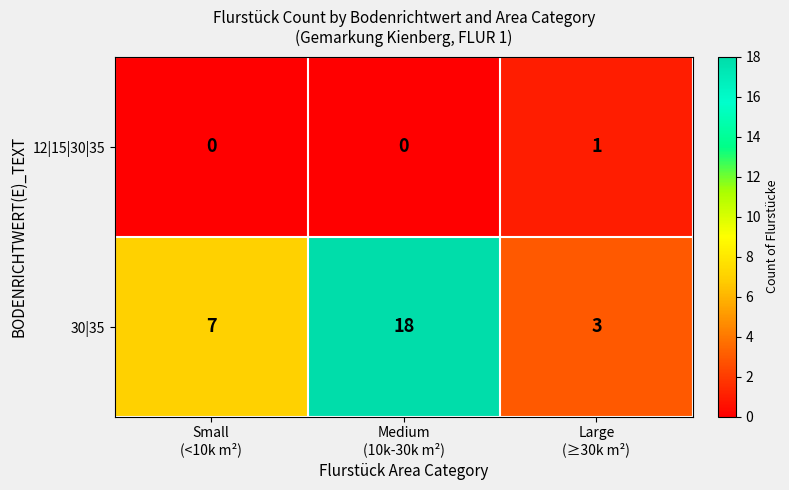

List the series in order of their peak value, highest first.

30|35, 12|15|30|35